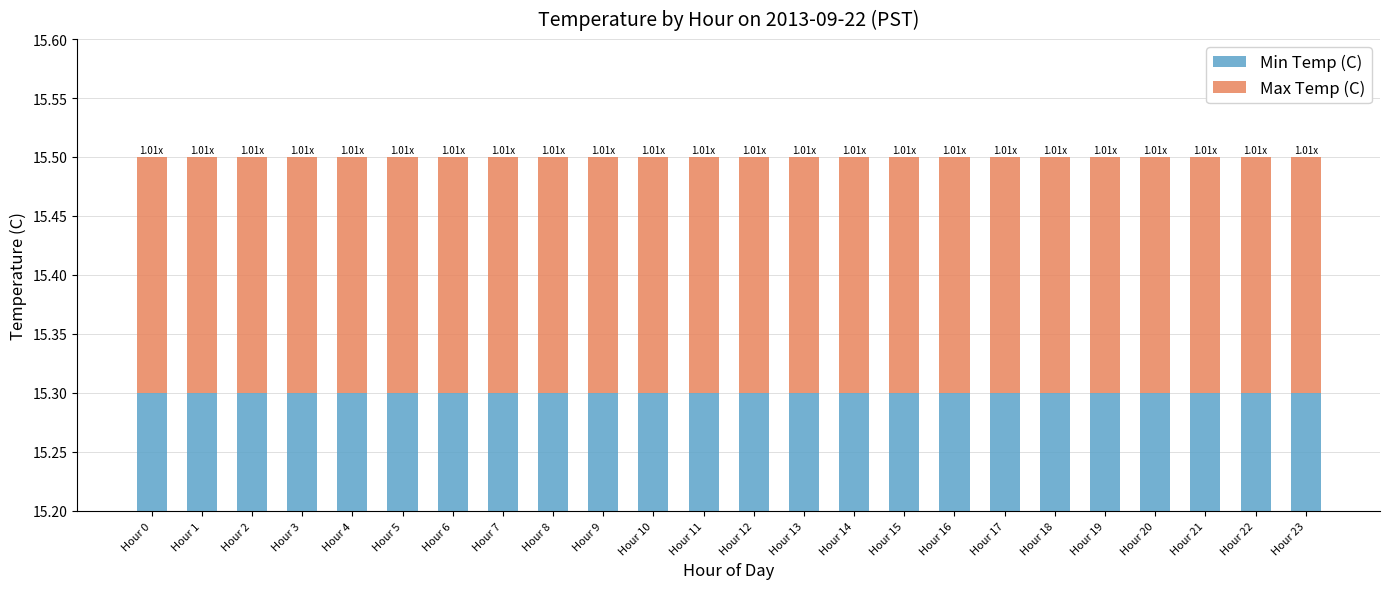

What is the sum of all Min Temp (C) values?

367.2